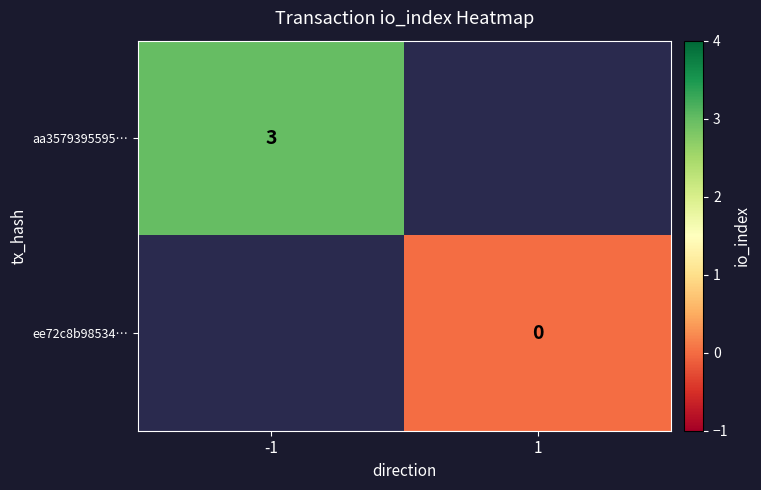

How many categories are shown in the chart?

2